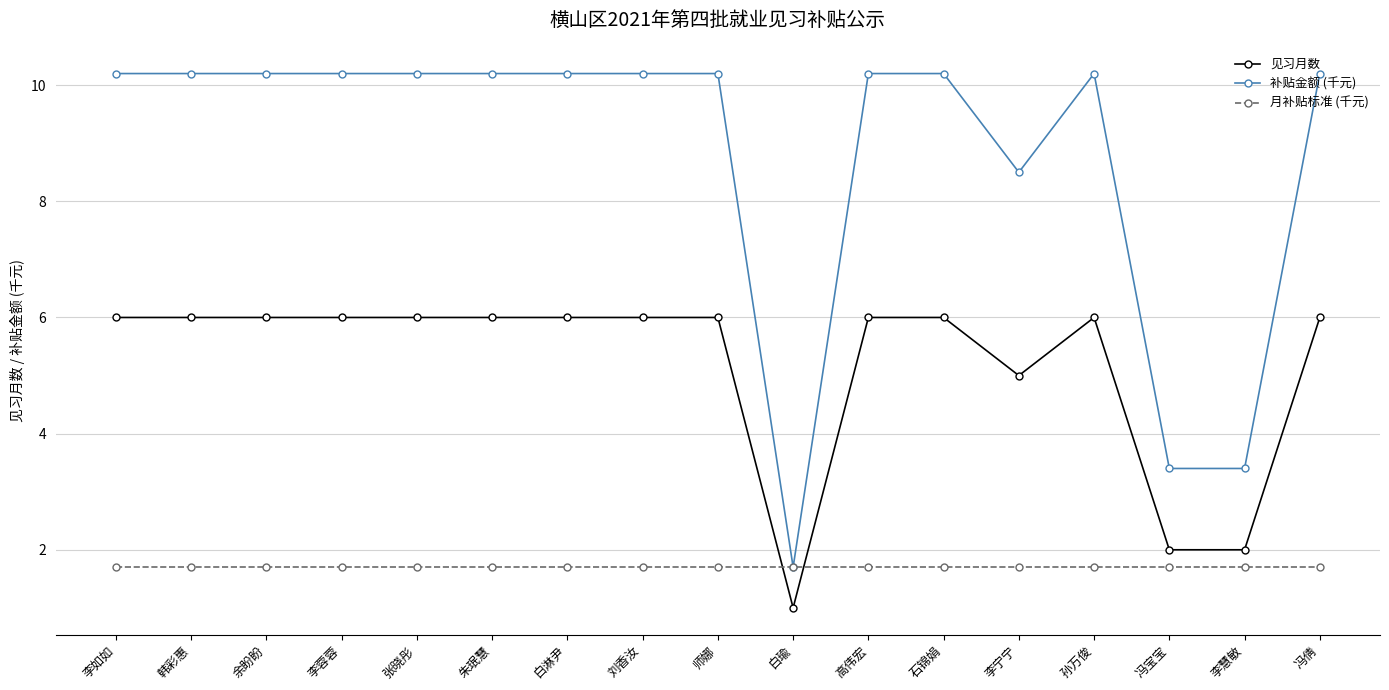

What is the difference between the highest and lowest values at 朱珉慧?

8.5